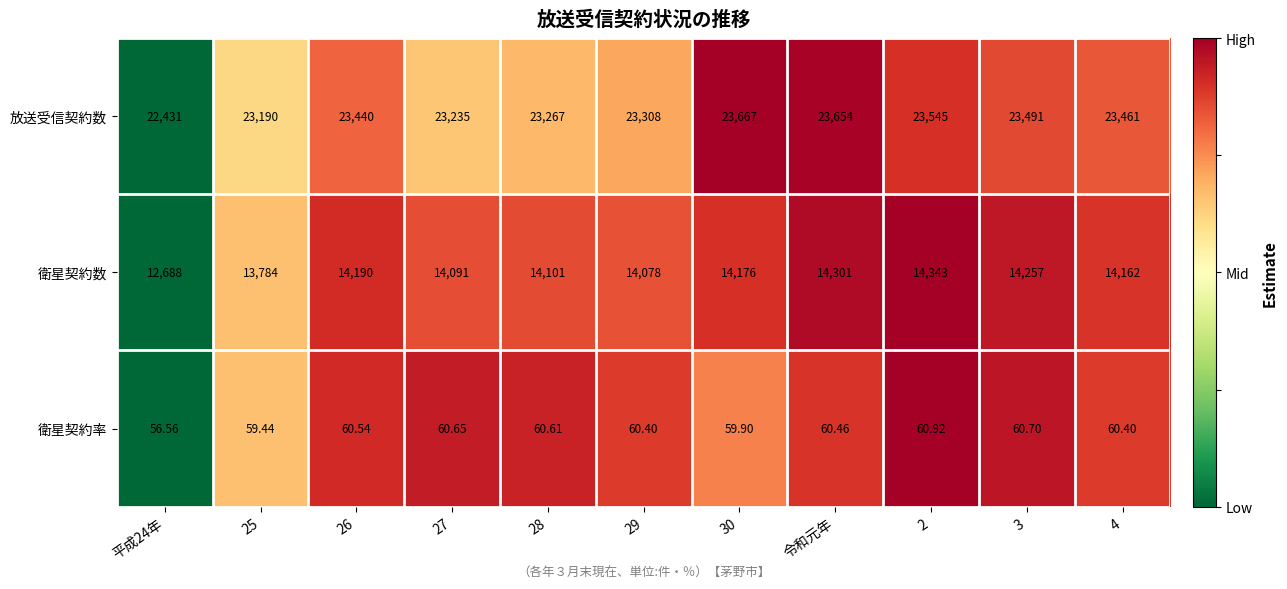

Rank the series at 4 from lowest to highest value.

衛星契約率, 衛星契約数, 放送受信契約数